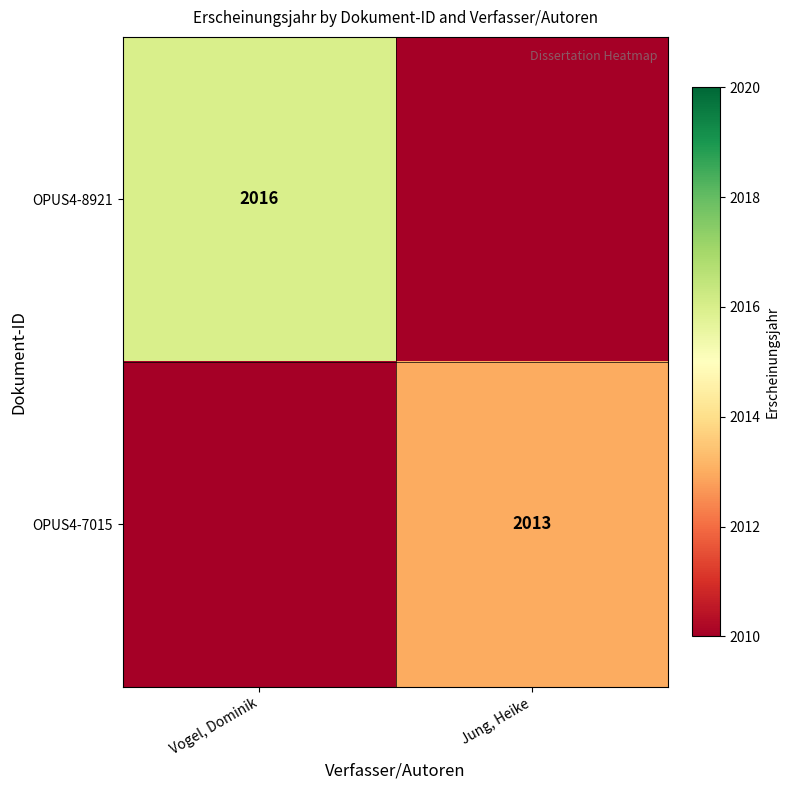

What is the total value across all series at Vogel, Dominik?

4025.5